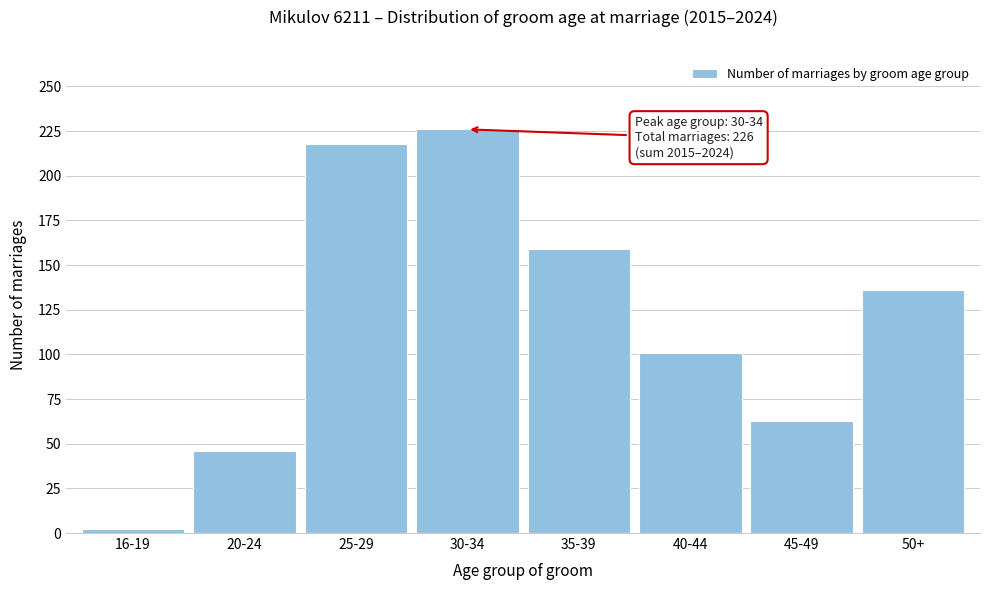

Reading right to left, transcribe all the data shown in this chart.

136	63	101	159	226	218	46	2